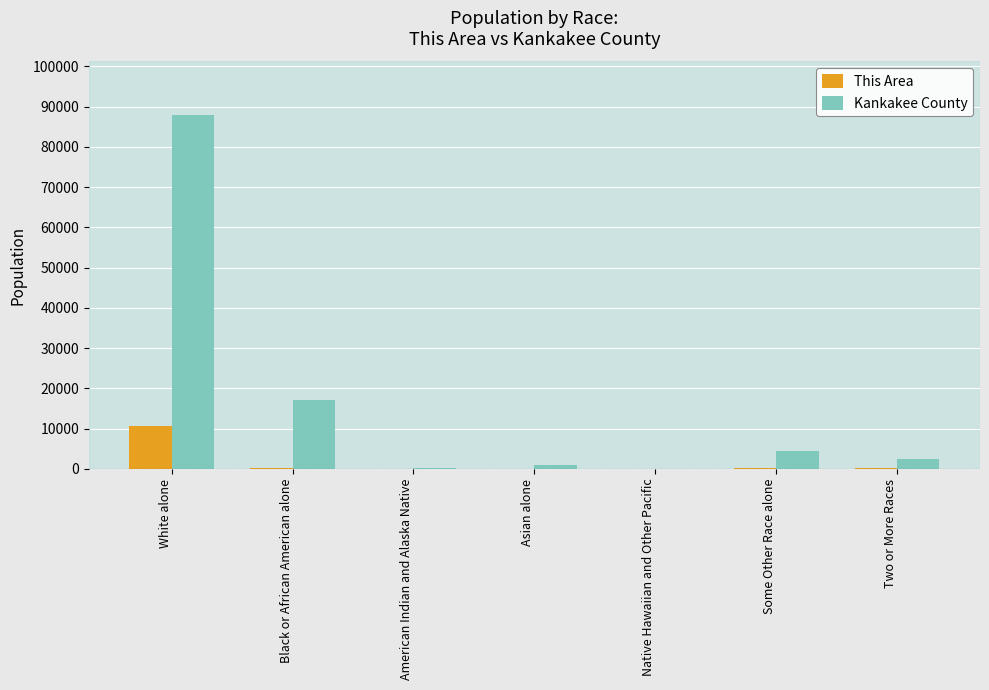

How many data points does each series have?

7